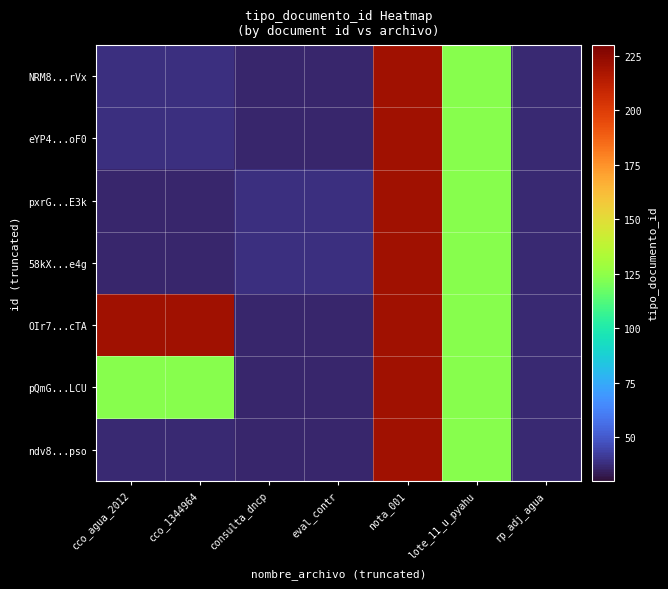

At how many categories does at least one series exceed 183?

3